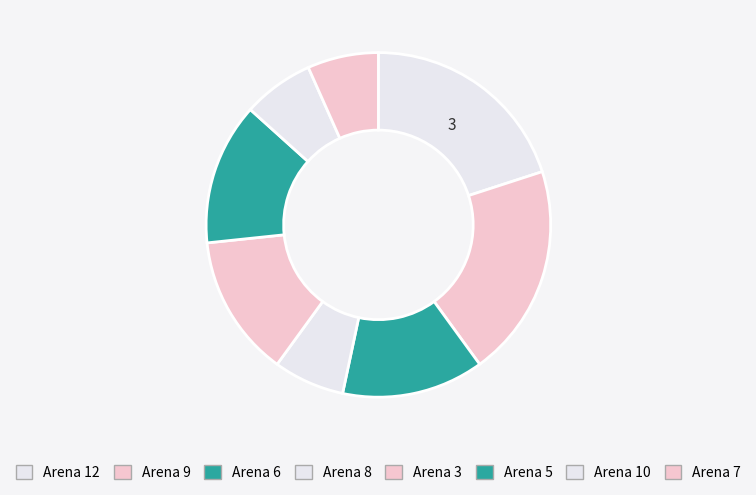

True or false: Arena 7 accounts for 19% of the total.

False